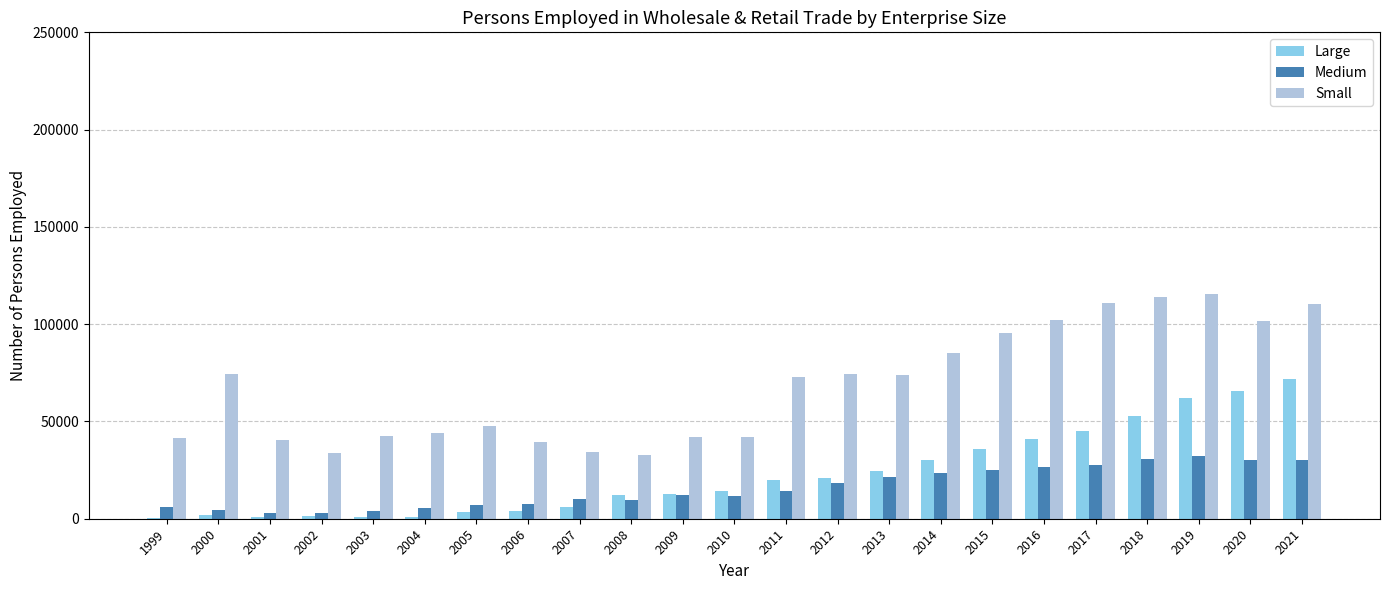

Which series has the widest spread of values?

Small